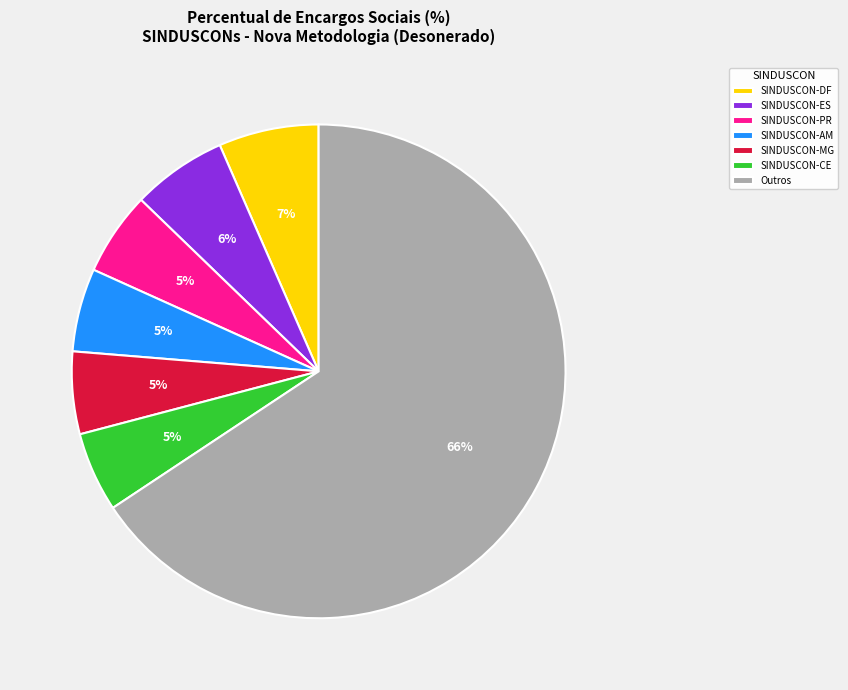

Between SINDUSCON-PR and SINDUSCON-DF, which is larger?

SINDUSCON-DF